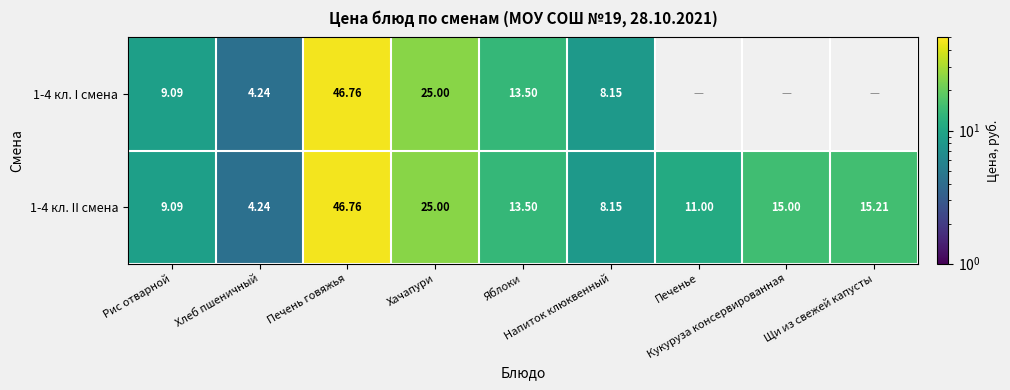

True or false: 1-4 кл. I смена has a value of 37.7 at Хачапури.

False